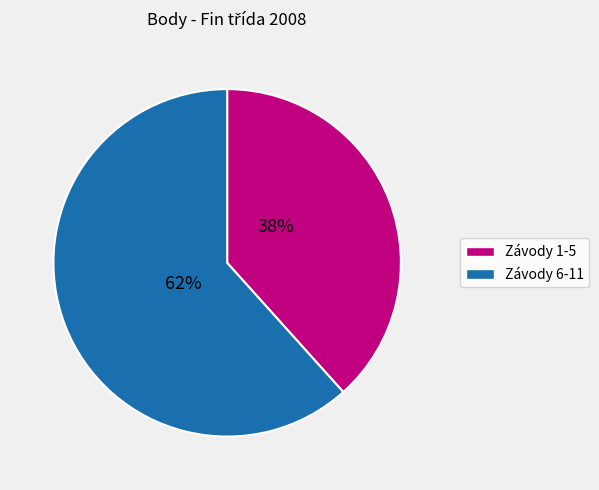

Is there any slice that represents more than half of the pie?

Yes